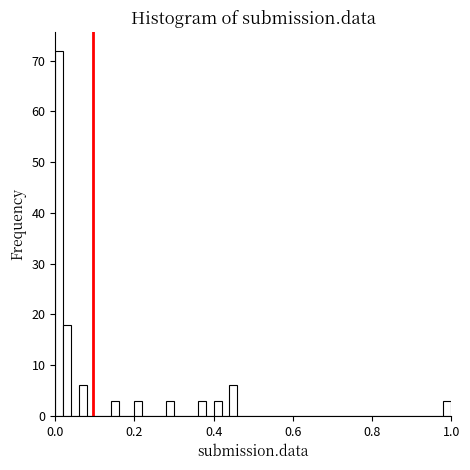

Around what value on the x-axis is the tallest bar? Give the approximate position of its centre, as read against the axis.

0.02